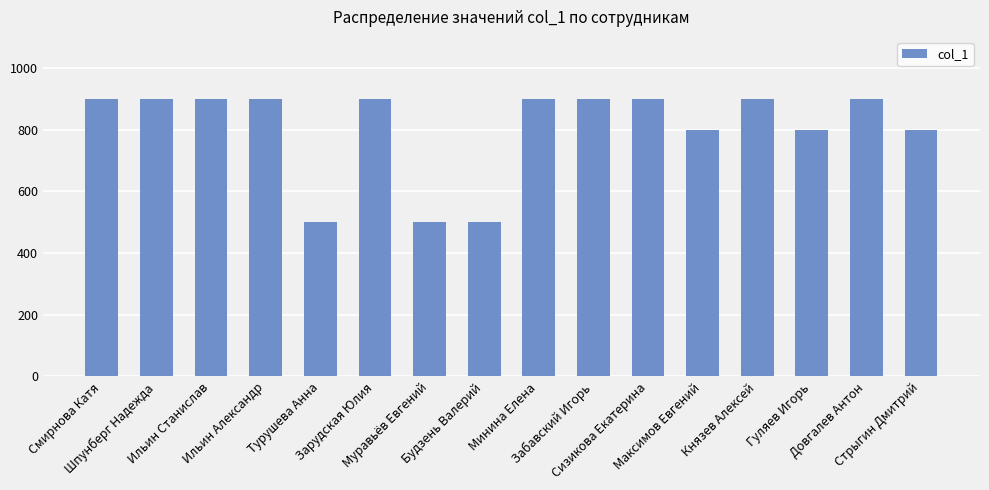

Count the number of categories in the chart.

16